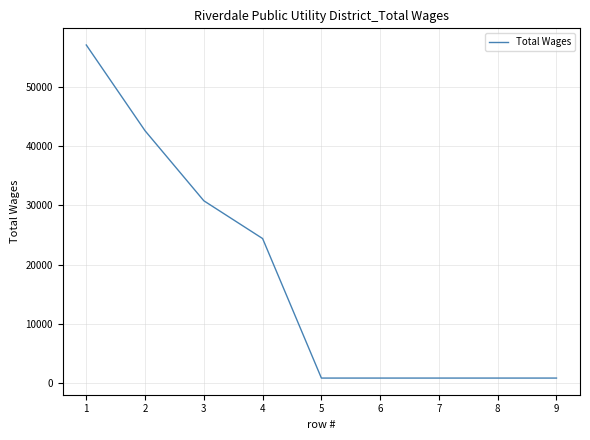

Is it true that the value at 1 is 57000?

True